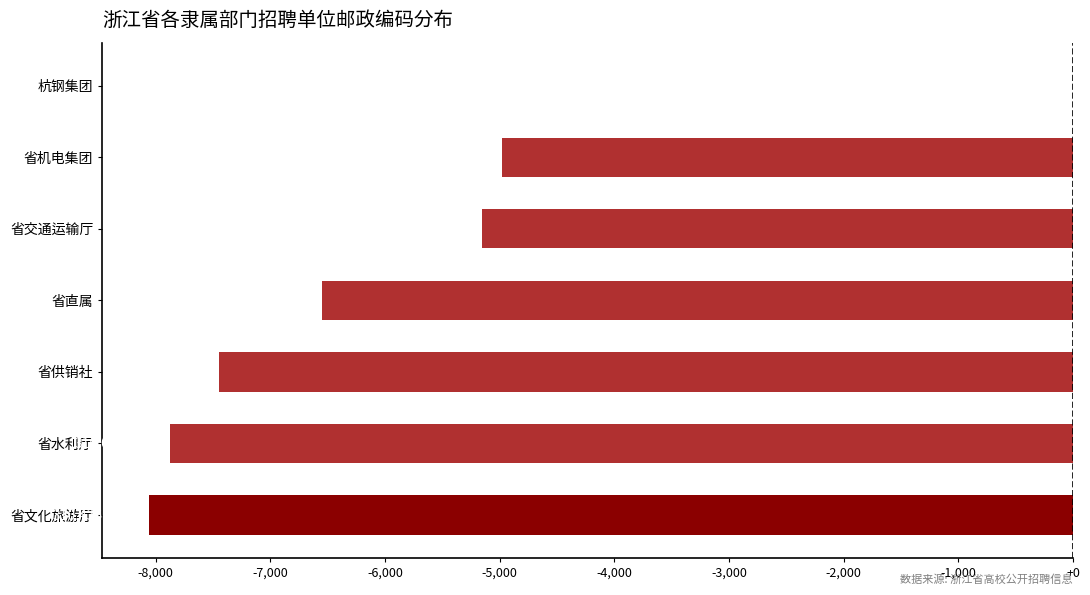

Are the bars horizontal?

Yes